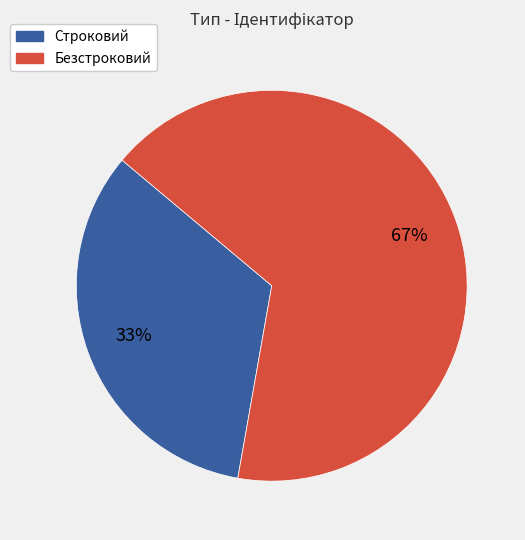

The Безстроковий slice represents 67% of the pie. True or false?

True